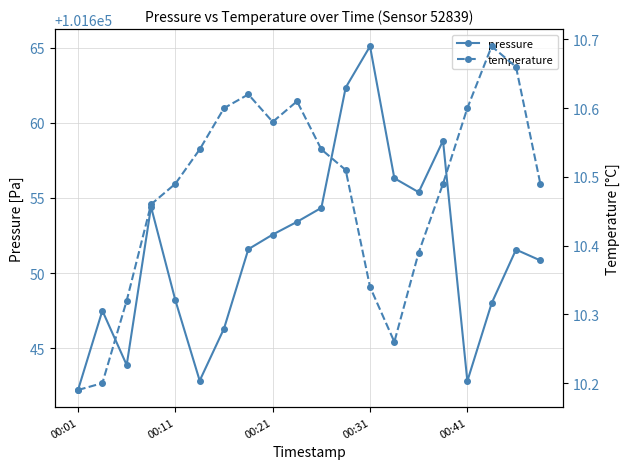

How many interior local peaks does the pressure series have?

5